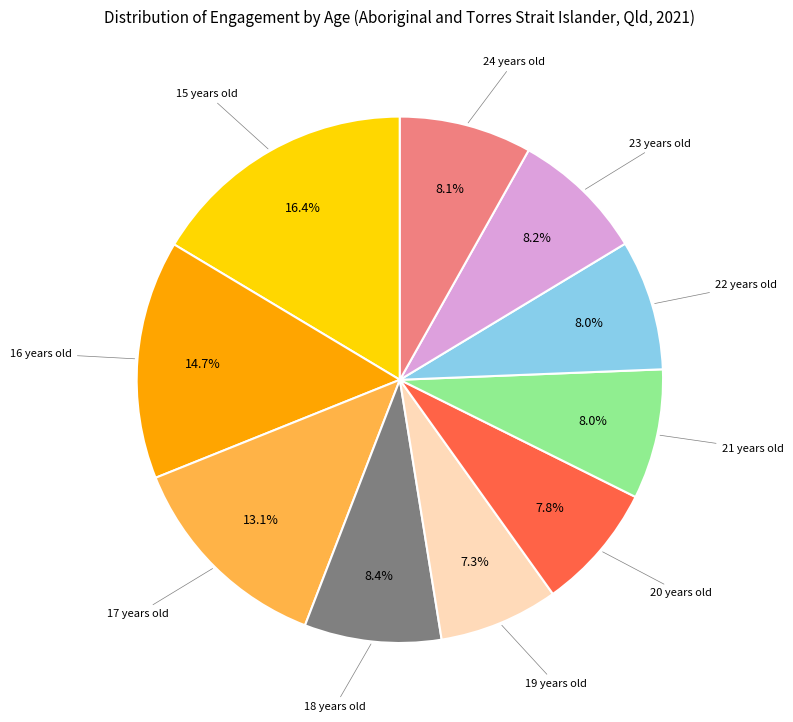

Is there a majority slice in this chart?

No